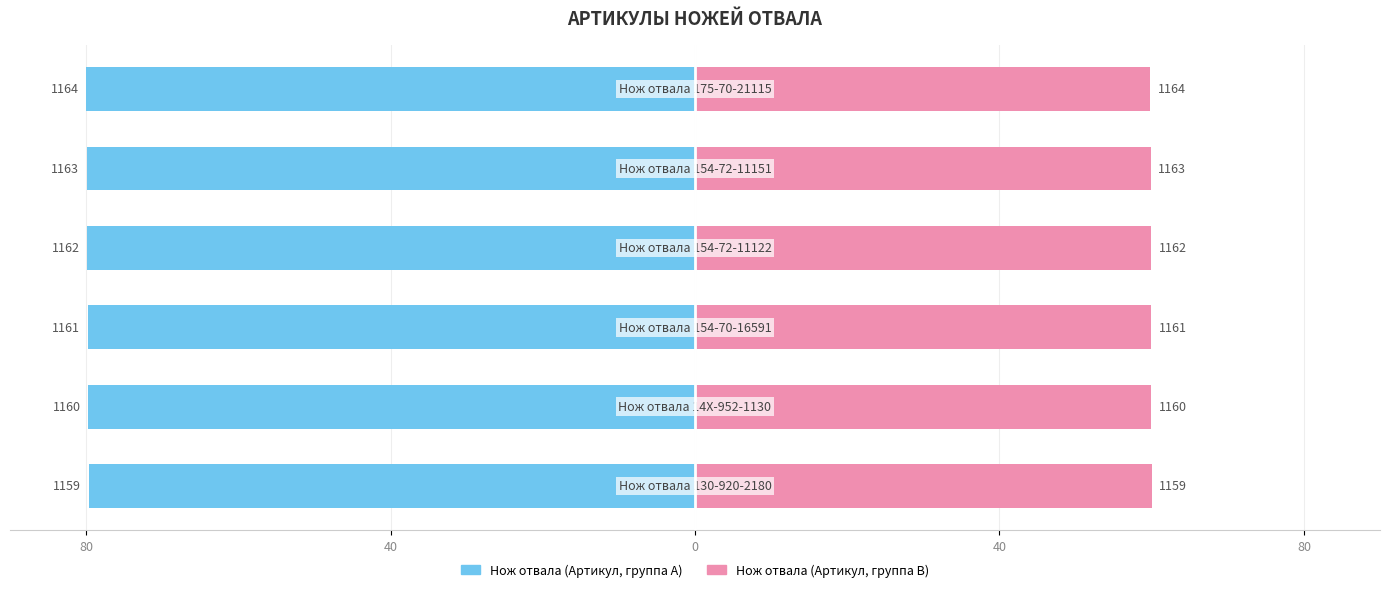

What is the difference between the maximum and minimum values in the Артикул (левый) series?

0.3